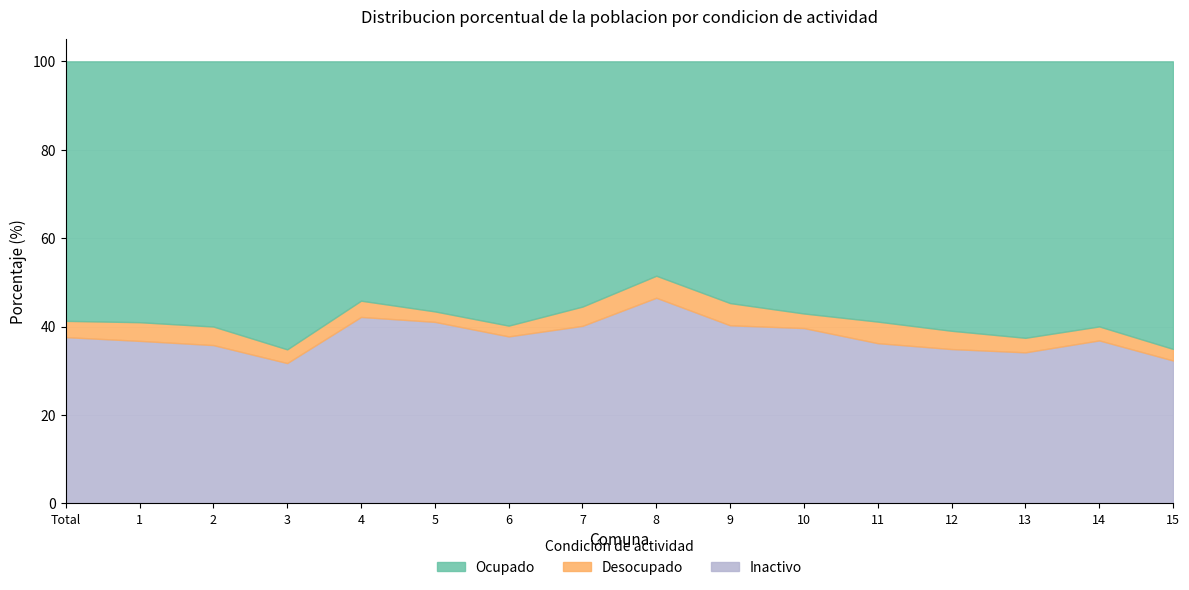

What is the difference between the highest and lowest values at 5?

54.2